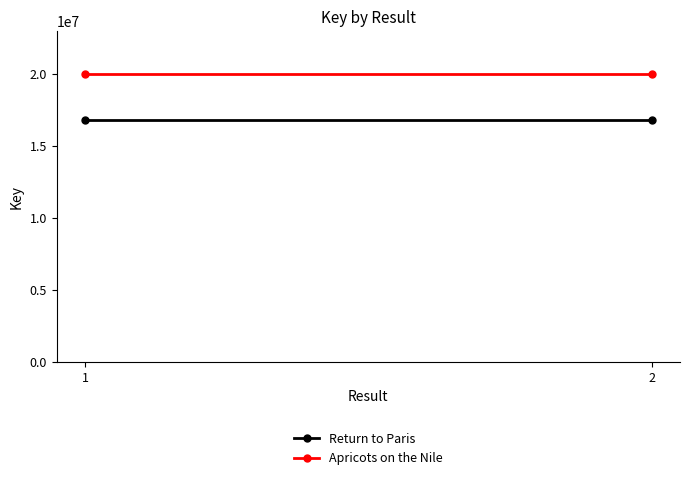

What is the spread (max minus min) of values at 1?

3144133